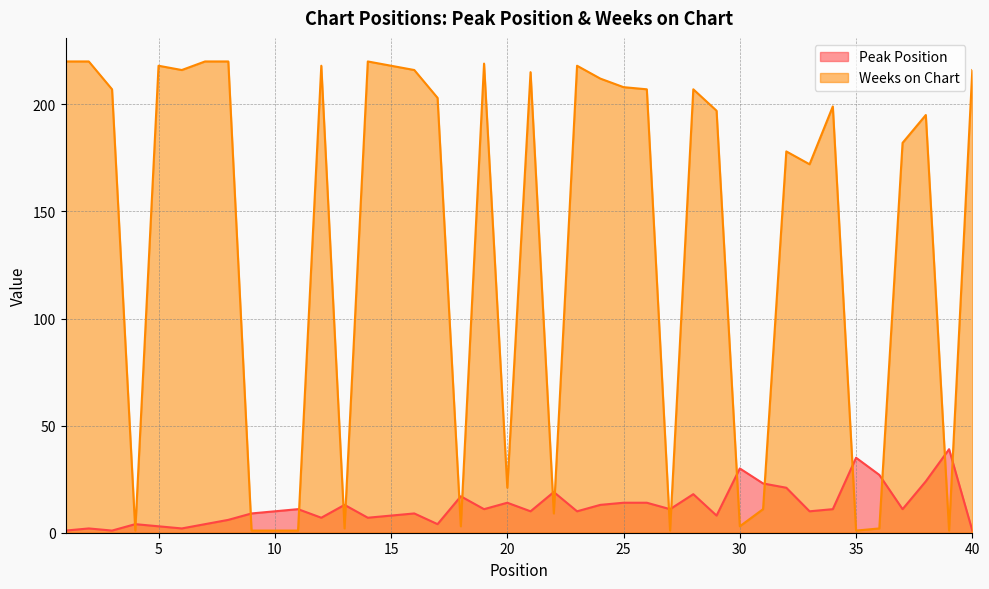

At which category is the sum across all series the highest?

19